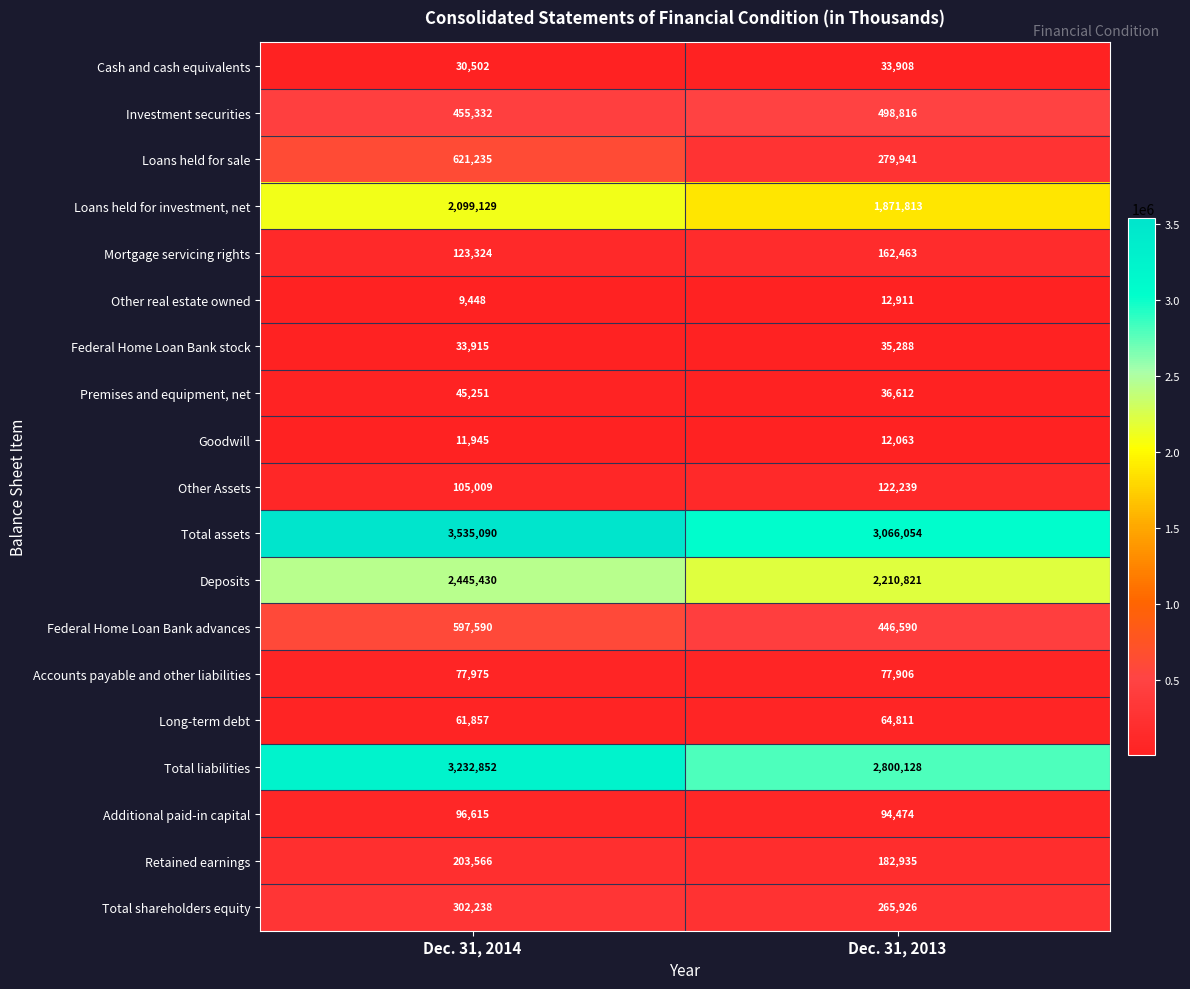

Where is Investment securities nearest to the value 477074?

Dec. 31, 2014